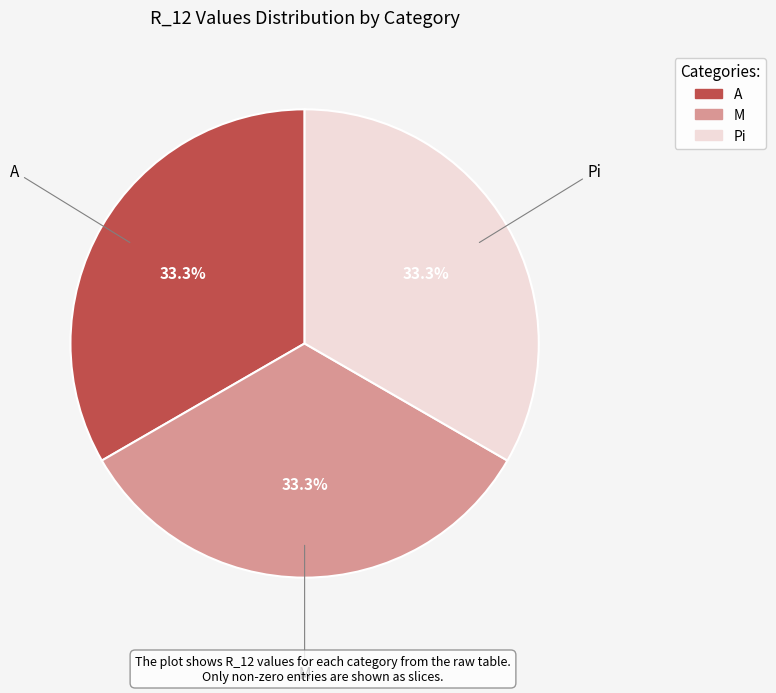

Is there a majority slice in this chart?

No